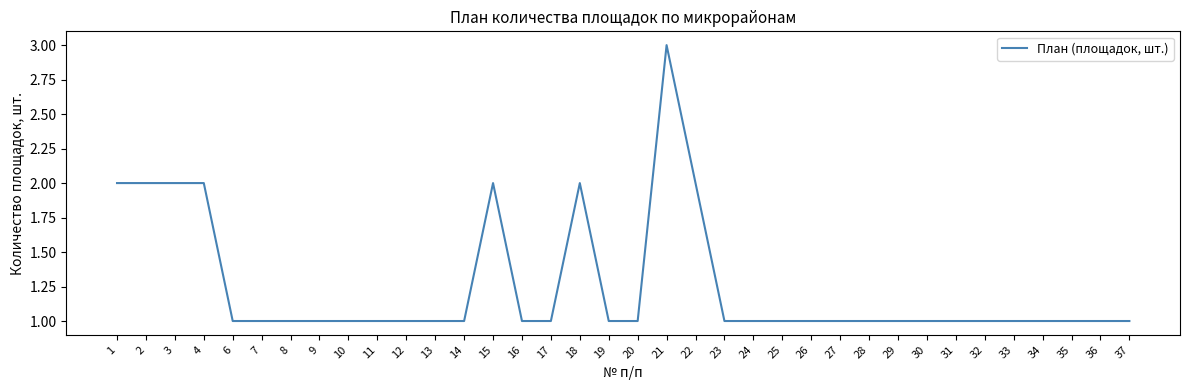

Approximately how many times larger is the value at 13 compared to 19?

1.0